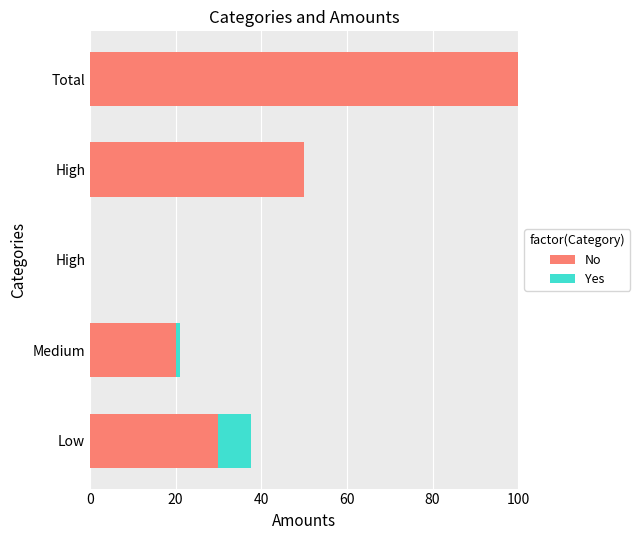

Count the number of categories in the chart.

5